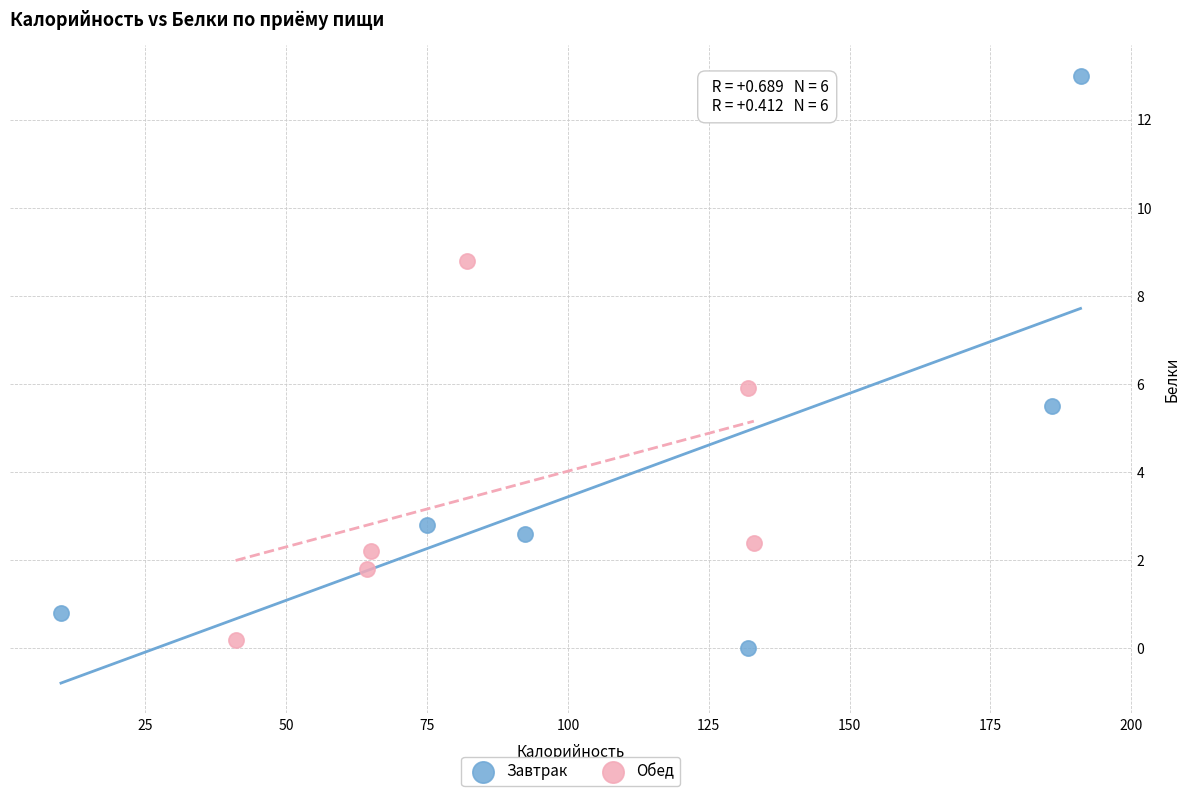

Which series contains the highest Y value?

Завтрак